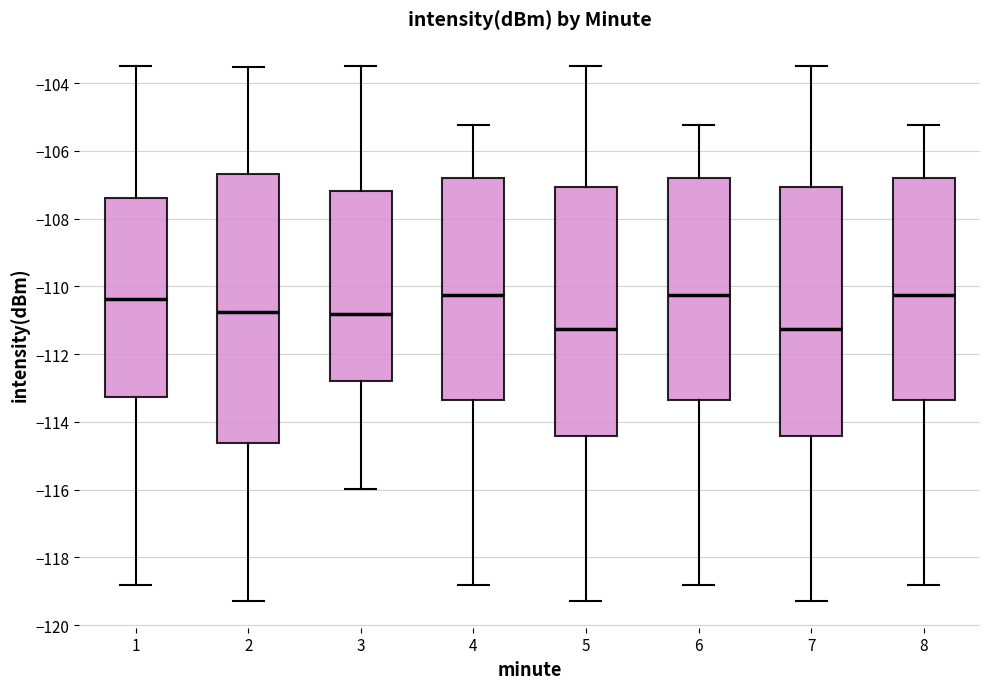

Comparing the boxes themselves (not the whiskers), which one is the tallest?

2